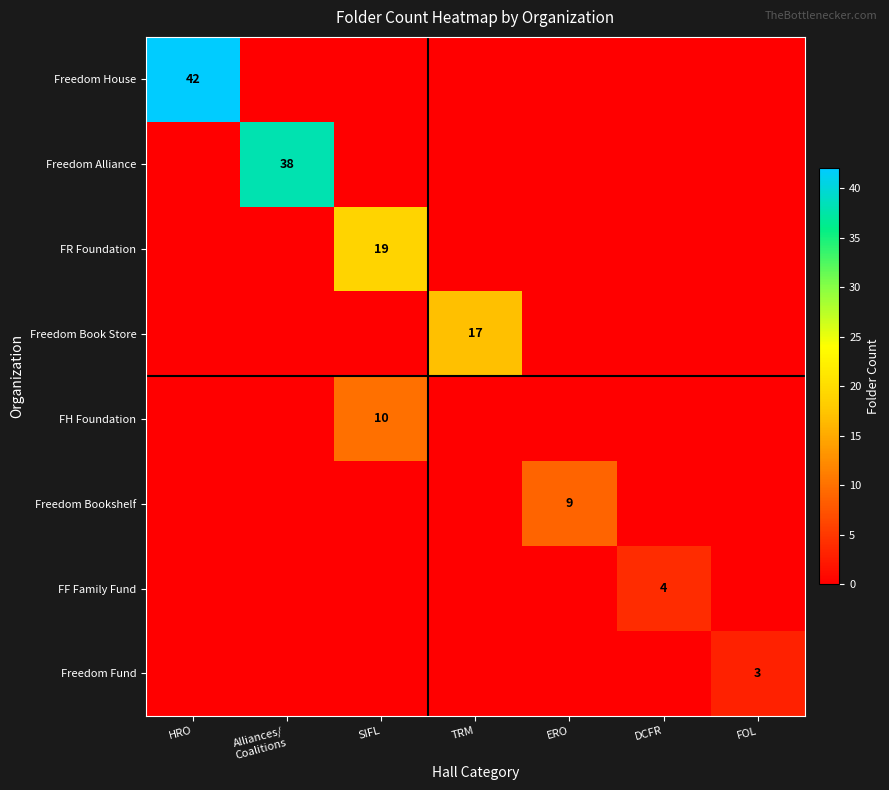

Is it true that Freedom Fund equals 5 at FOL?

False